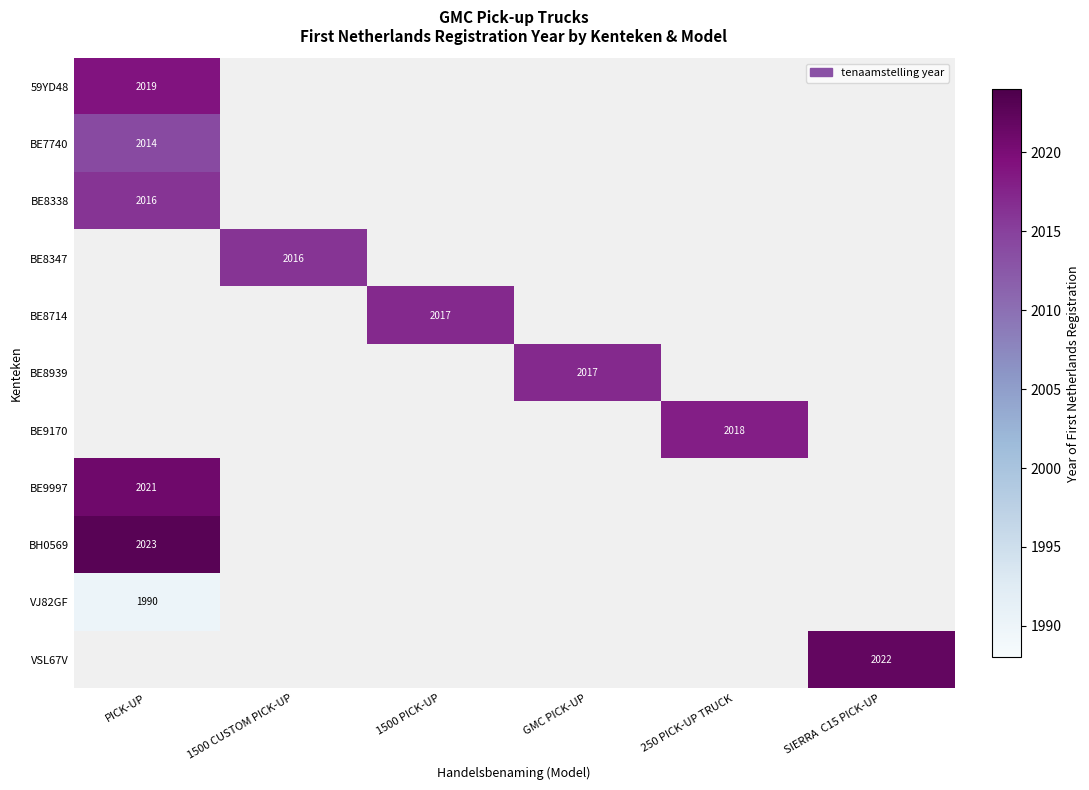

Where is BE7740 nearest to the value 2014?

PICK-UP